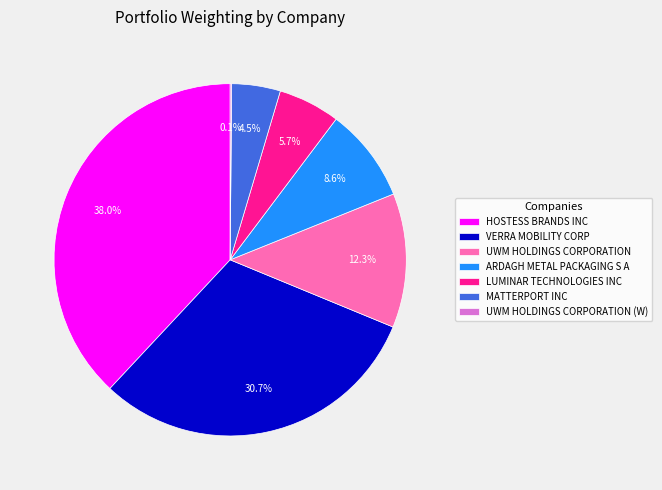

Which category has the biggest portion of the pie?

HOSTESS BRANDS INC